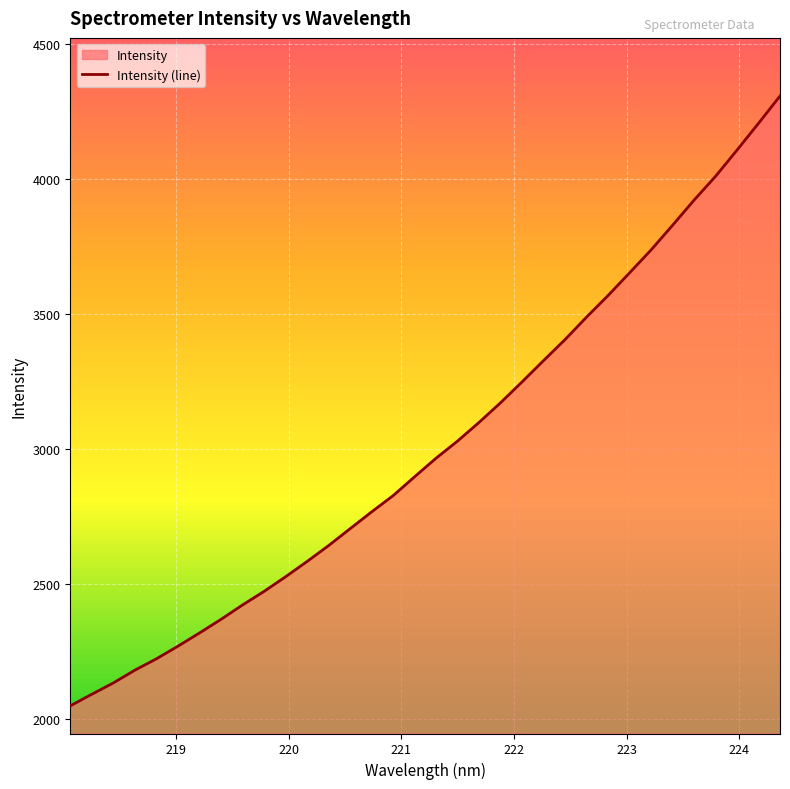

True or false: the data shows 2369.2 at 219.3979.

True